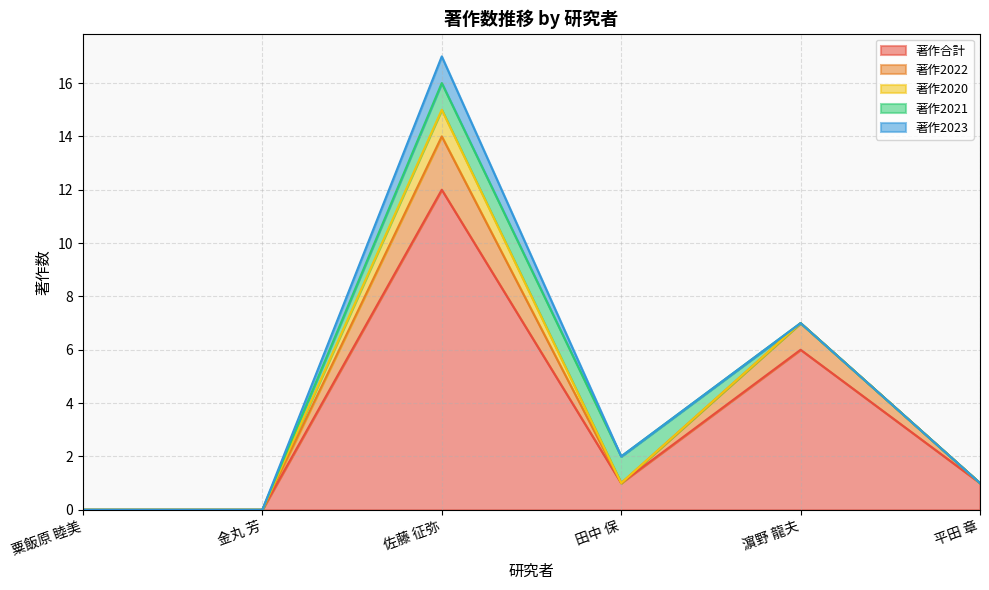

Count the 著作2020 values in the range 0 to 1.

6